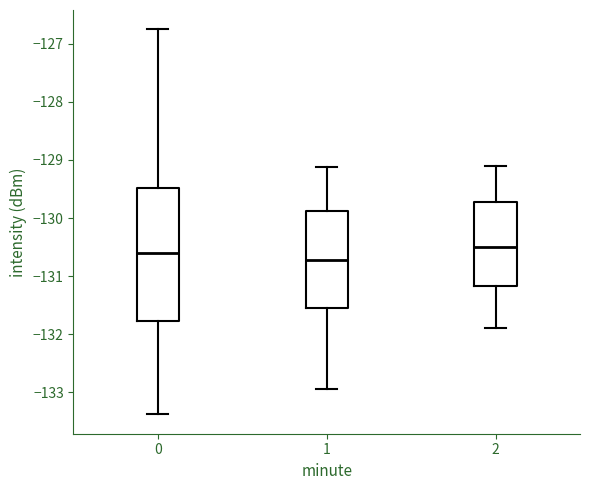

Reading left to right, transcribe this box plot: for each box, give where its median line is, the range the box spans, and where its two whiskers end, as read against the y-axis. The values are not printed on the chart, so give them approximately, as read against the axis.

0: median -130.6, box -131.8 to -129.5, whiskers -133.4 to -126.7
1: median -130.7, box -131.6 to -129.9, whiskers -133.0 to -129.1
2: median -130.5, box -131.2 to -129.7, whiskers -131.9 to -129.1